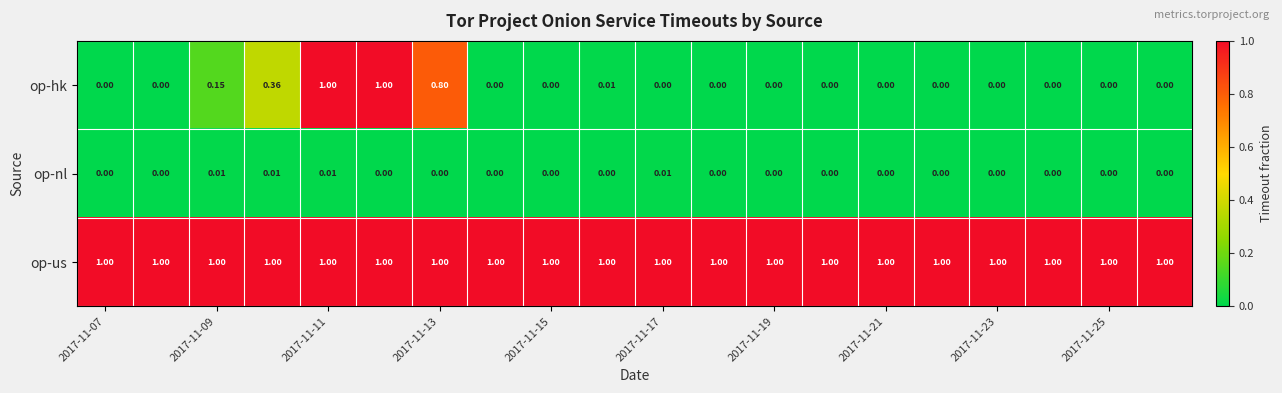

List the series in order of their overall mean, highest first.

op-us, op-hk, op-nl